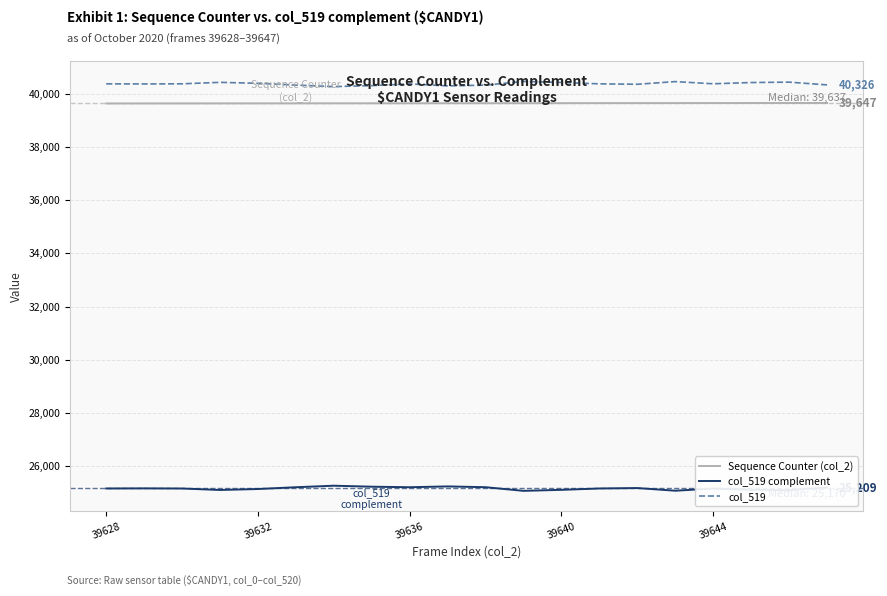

True or false: col_519 complement and col_519 cross at least once.

False